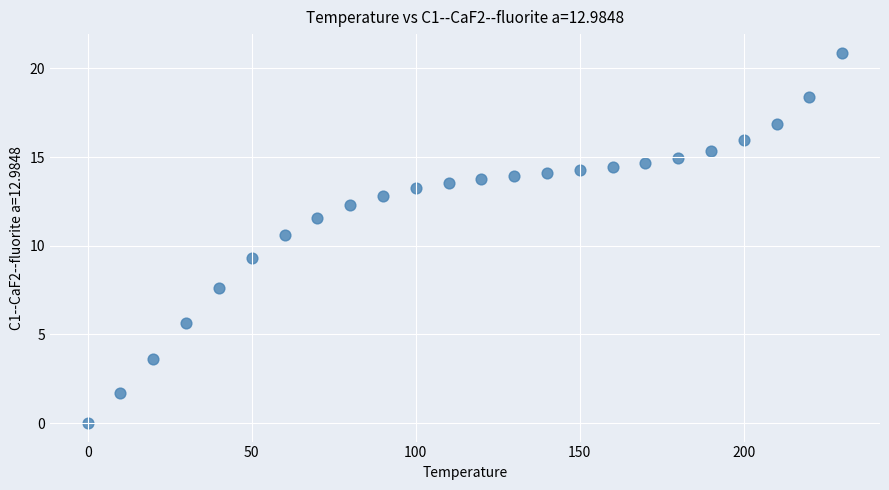

What is the range of X values (max minus min)?

230.0